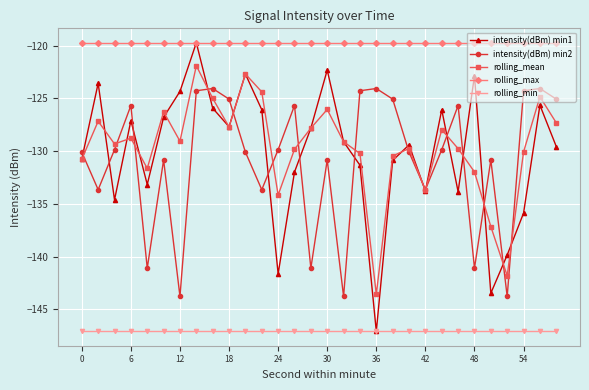

True or false: rolling_min and rolling_mean intersect in this chart.

False